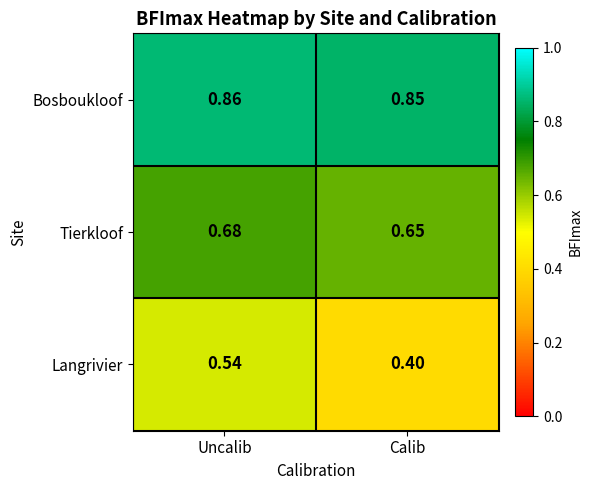

Is the value of Bosboukloof at Calib greater than the value of Langrivier at Uncalib?

Yes